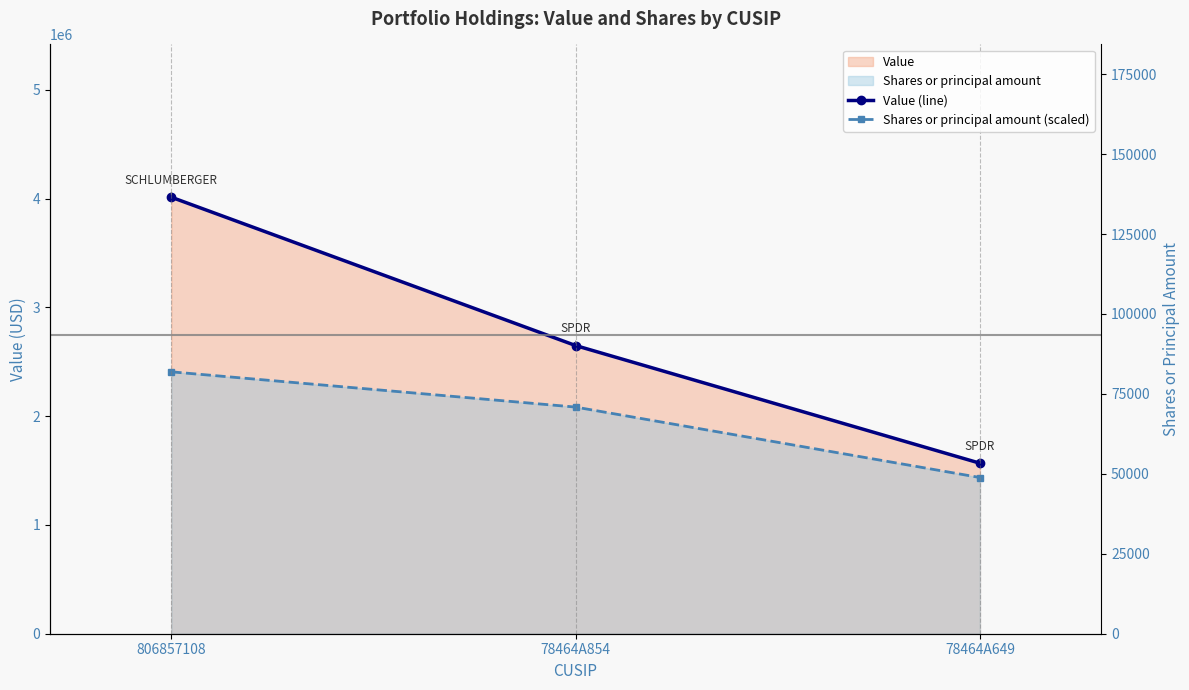

What is the value of the Shares or principal amount (scaled) point at the 3rd from the left?

1436414.3